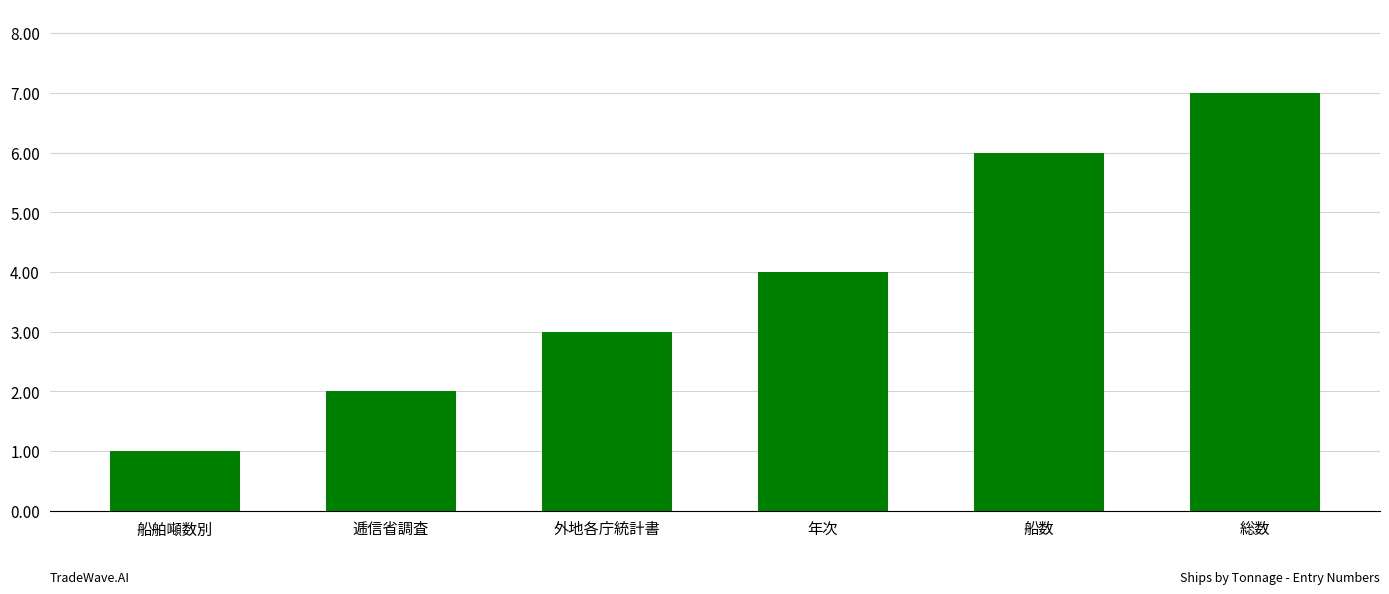

What is the difference between the values at 年次 and 逓信省調査?

2